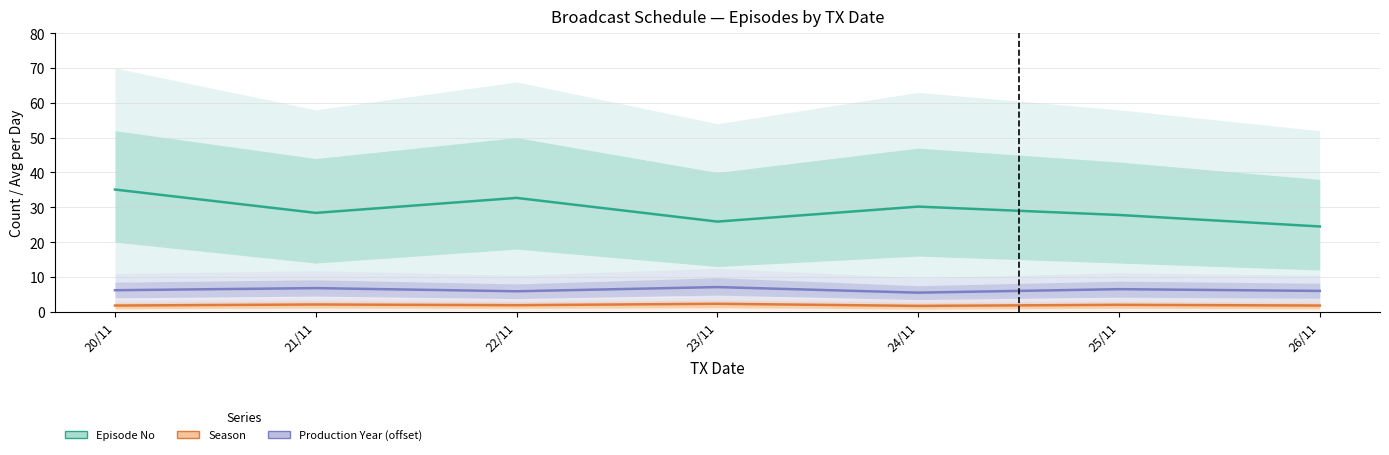

Is the value of Production Year (offset from 2010) at 25/11 greater than the value of Season at 25/11?

Yes